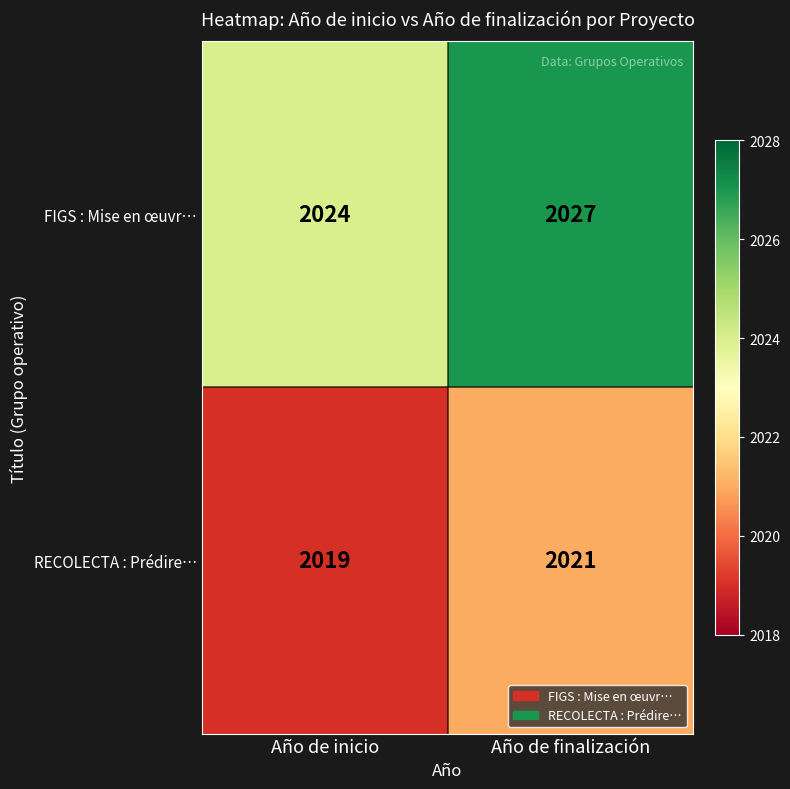

True or false: FIGS : Mise en œuvr… has a value of 2883 at Año de finalización.

False